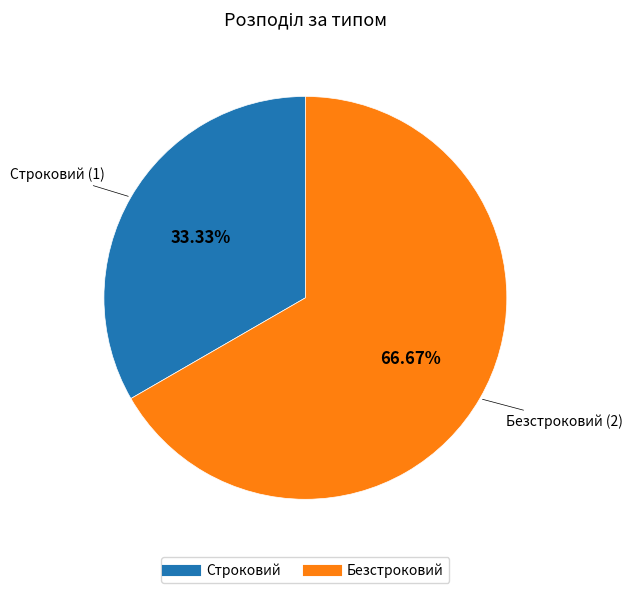

To the nearest percent, what percentage of the pie is Безстроковий?

67%